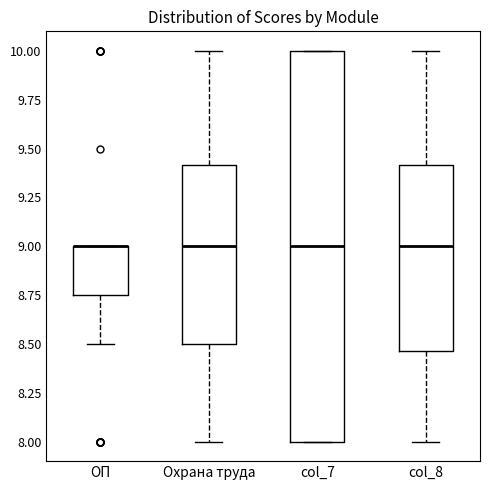

Which box is the tallest, from its lower edge to its upper edge?

col_7